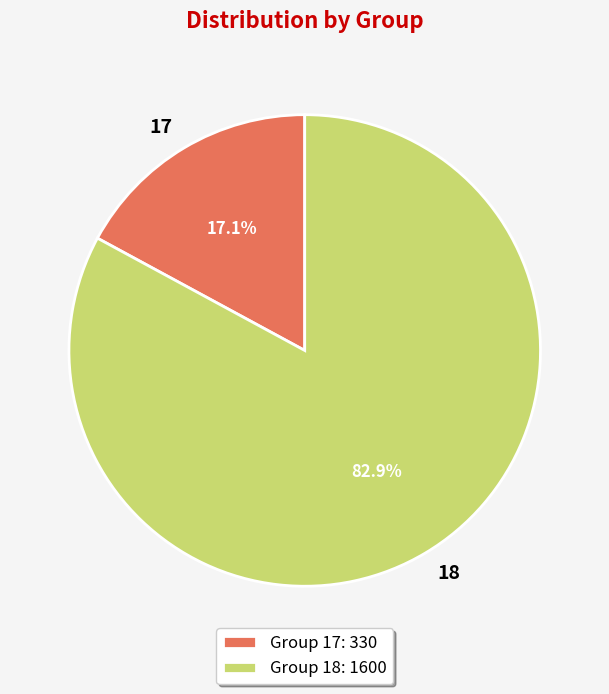

How many slices are in this pie chart?

2